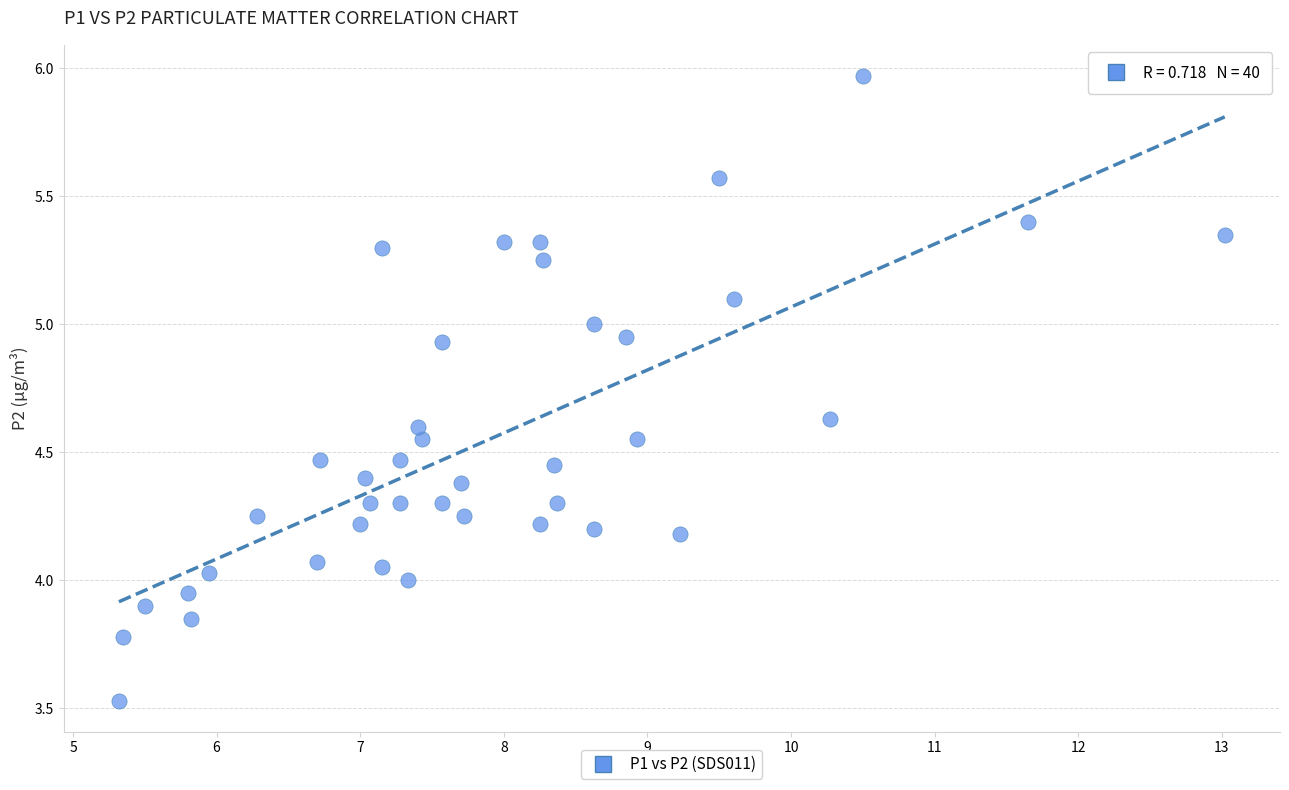

What is the range of Y values (max minus min)?

2.4